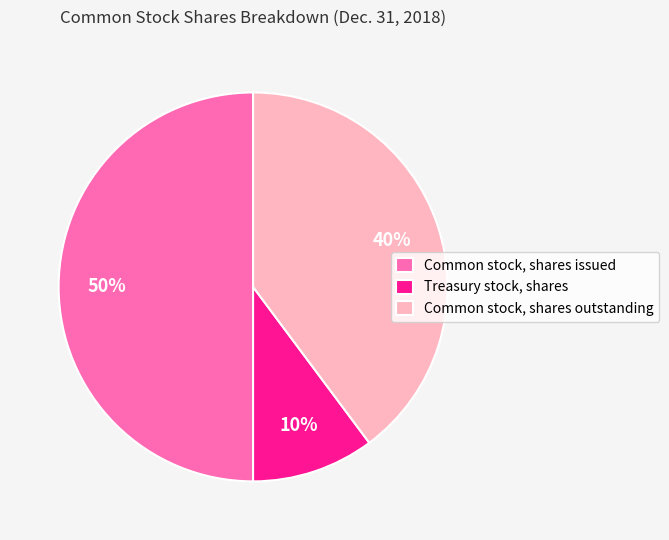

Is it true that Common stock, shares outstanding is 45% of the pie?

False